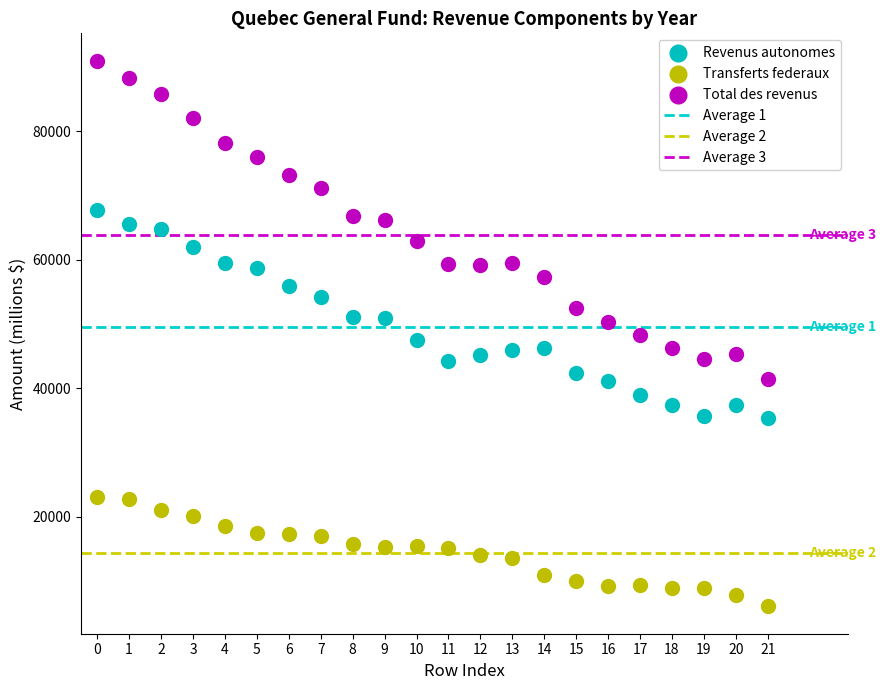

Across all data points, what is the range of Y values (max minus min)?

84932